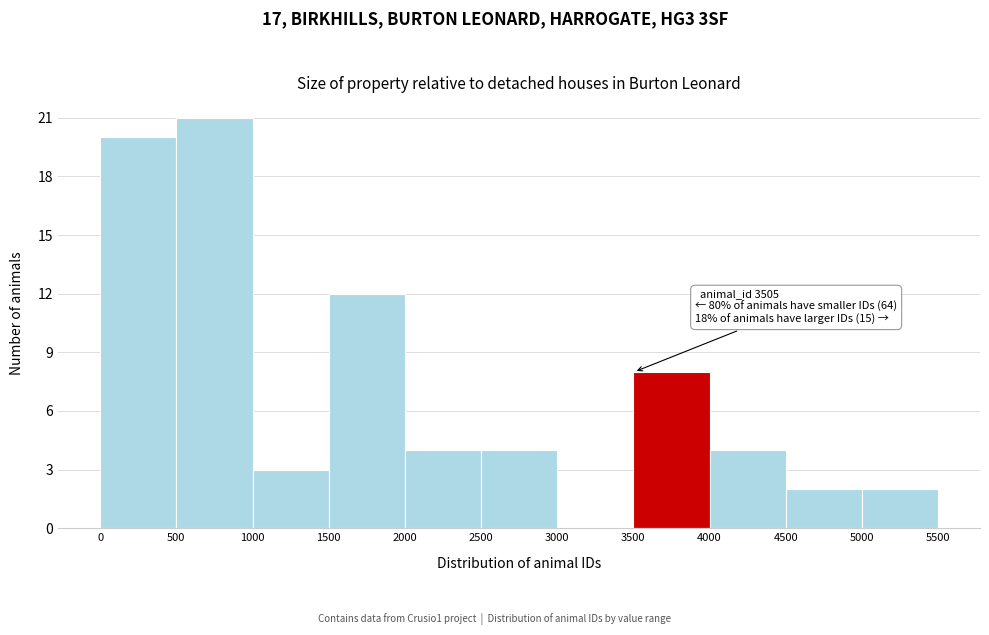

Which range on the x-axis has the tallest bar?

500 to 1000